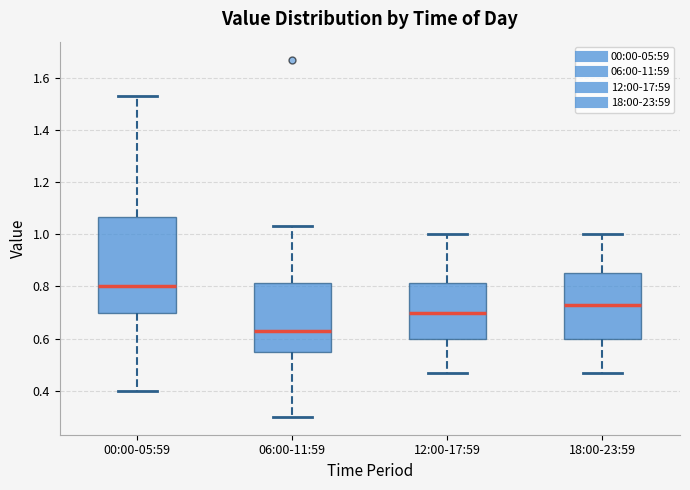

Comparing the boxes themselves (not the whiskers), which one is the tallest?

00:00-05:59